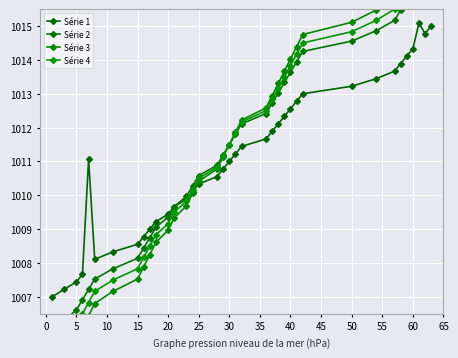

The value of Série 1 at 50 is 1013.2. True or false?

True